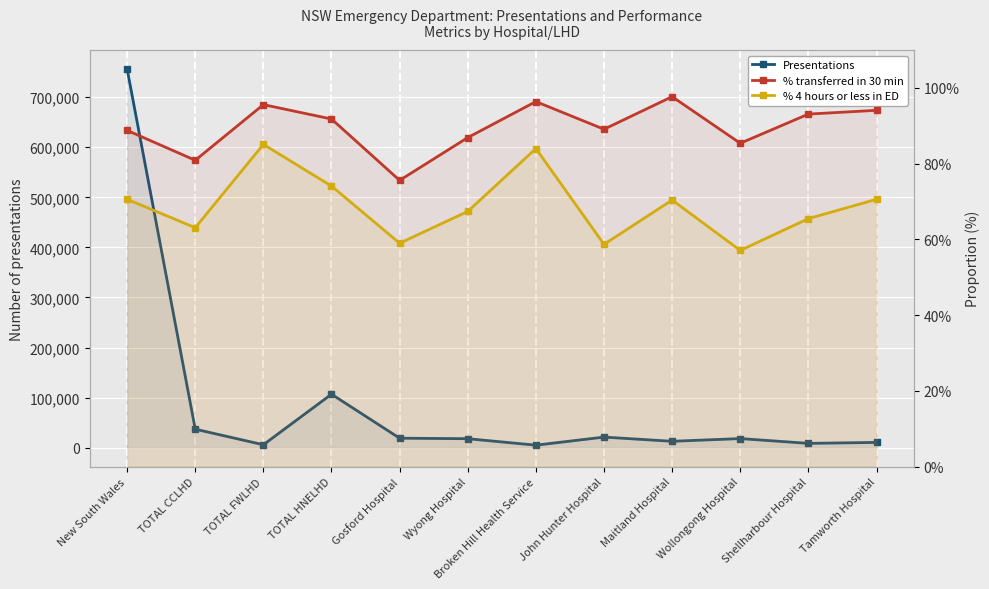

What is the difference between the maximum and minimum values in the % transferred in 30 min series?

22.1